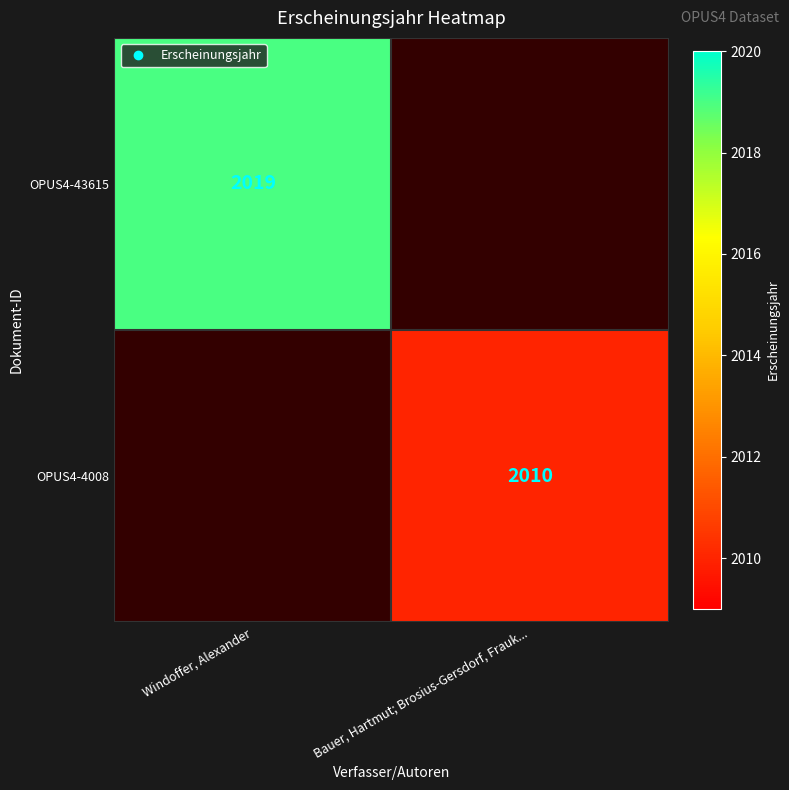

At which category is the sum across all series the highest?

Windoffer, Alexander